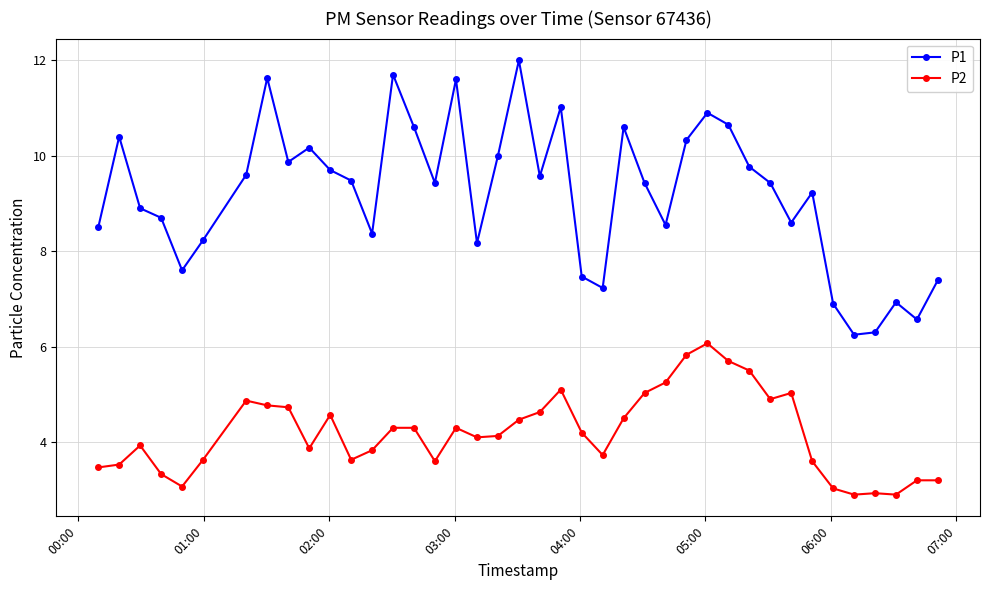

Which series has the largest total across all categories?

P1